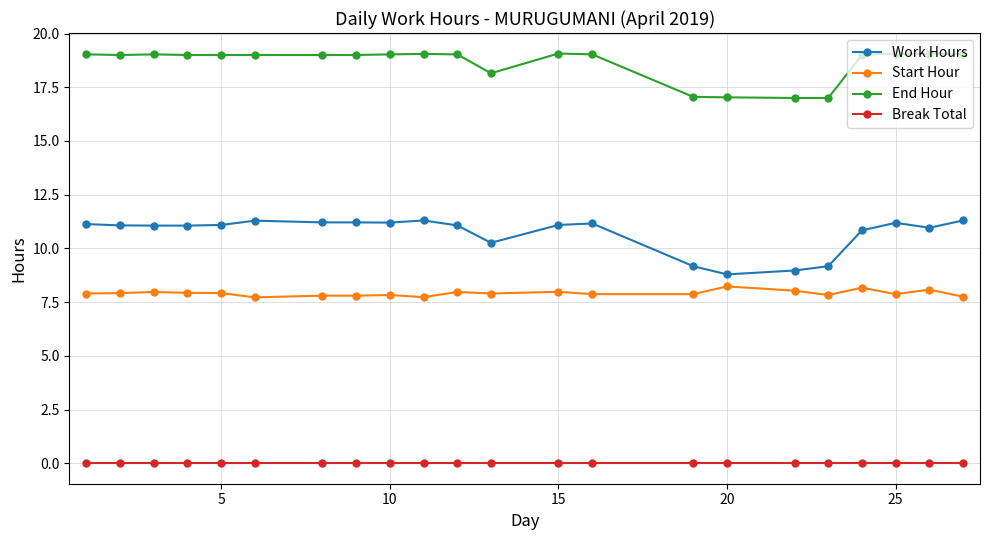

What is the difference between the maximum and minimum values in the End Hour series?

2.1